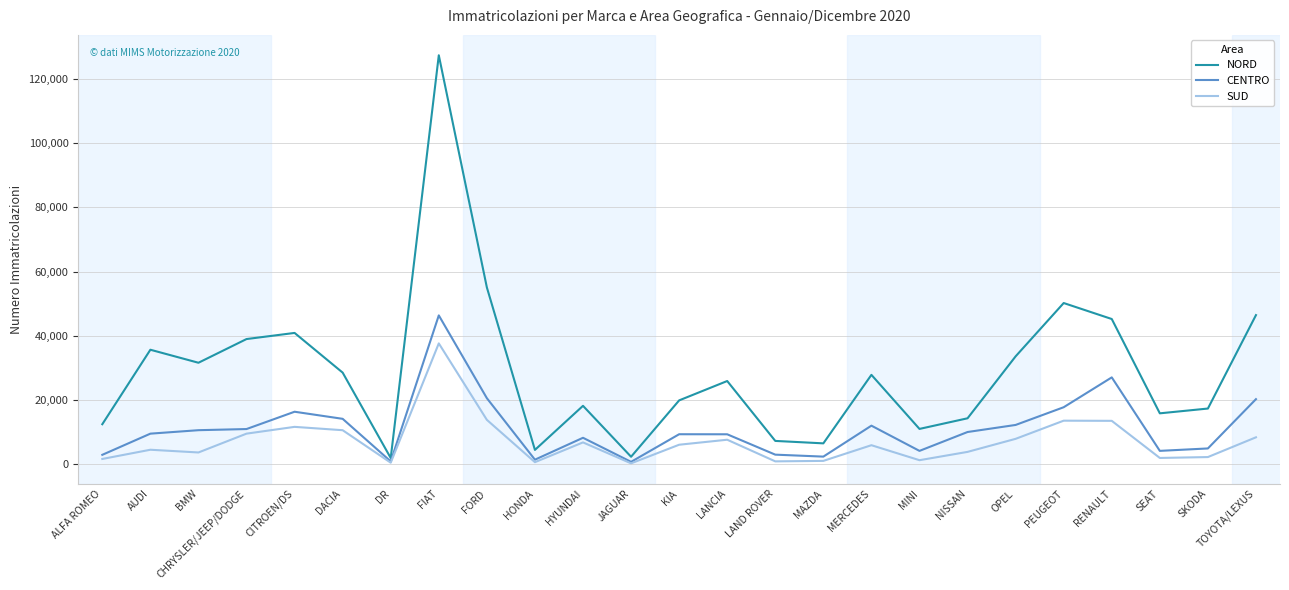

Is it true that CENTRO equals 16783 at CHRYSLER/JEEP/DODGE?

False